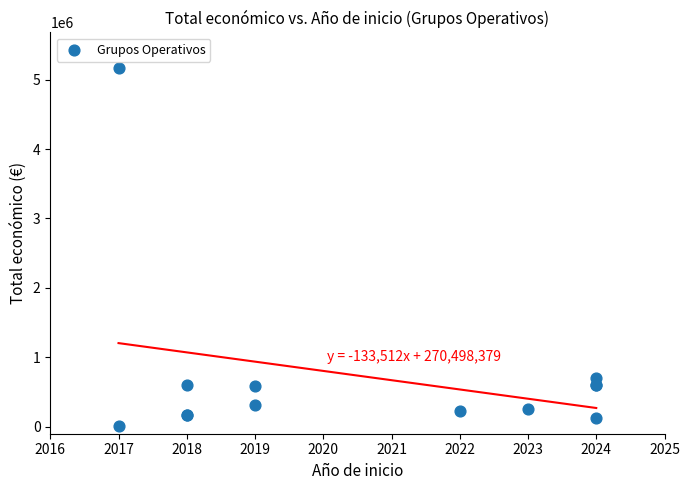

What Y value in the scatter plot is closest to 2584167?

706697.0